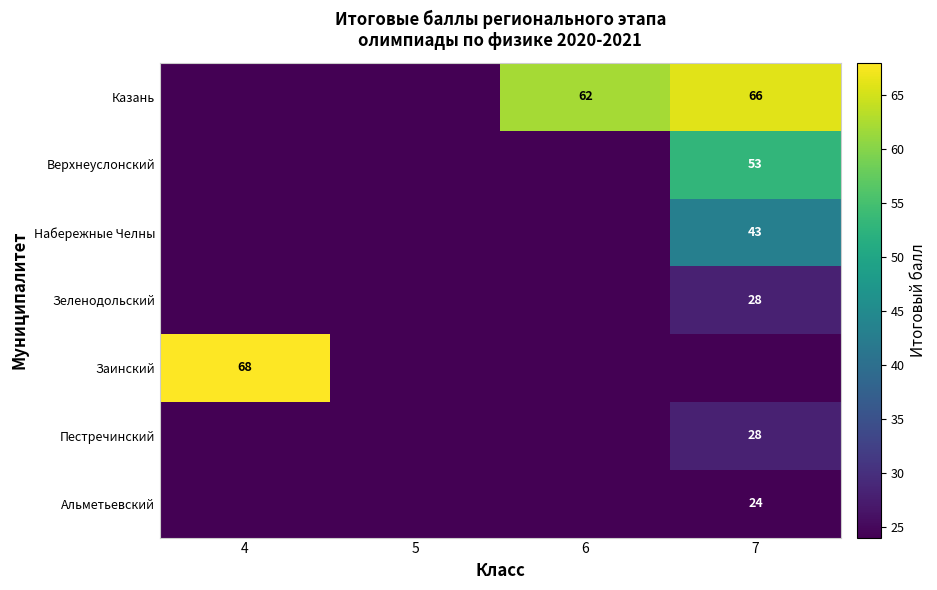

Is the value of Набережные Челны at 7 greater than the value of Заинский at 4?

No